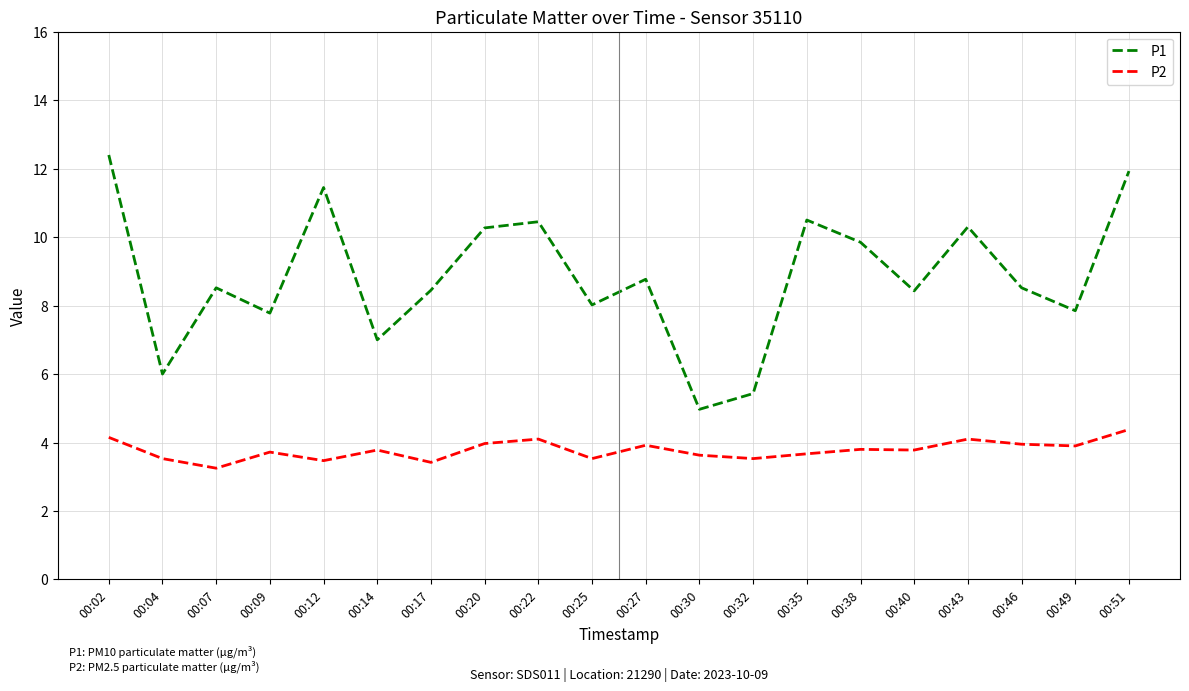

What is the difference between the maximum and minimum values in the P2 series?

1.1